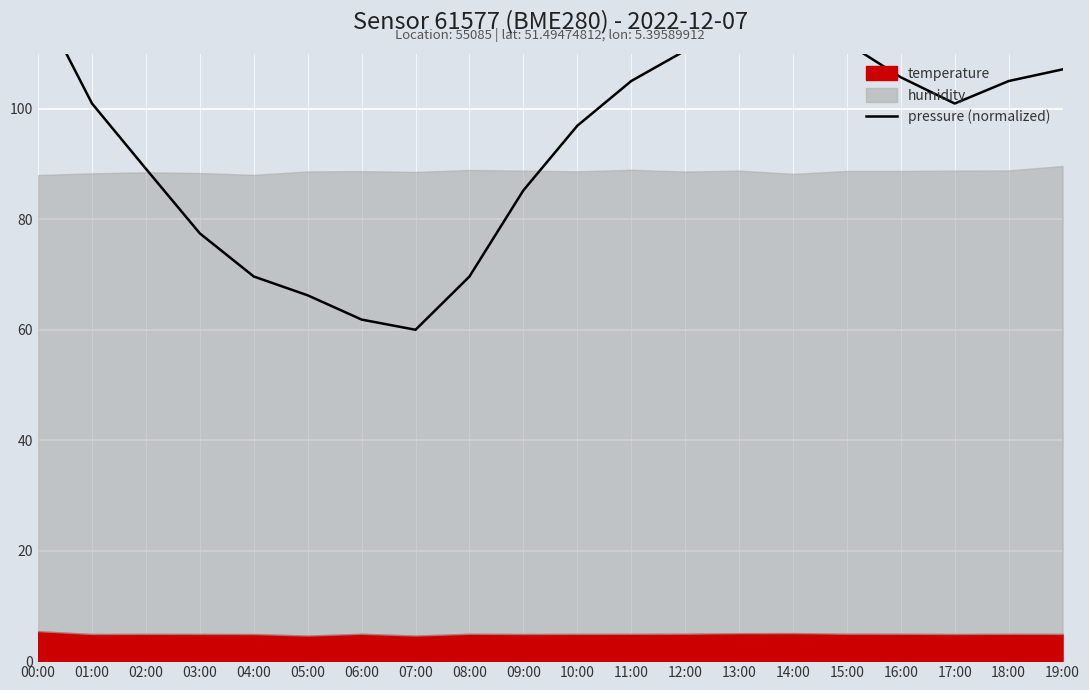

Reading left to right, list all the values displayed in this chart.

00:00=120.0	01:00=101.0	02:00=89.1	03:00=77.4	04:00=69.6	05:00=66.2	06:00=61.8	07:00=60.0	08:00=69.6	09:00=85.2	10:00=96.9	11:00=105.0	12:00=110.5	13:00=116.6	14:00=120.0	15:00=111.9	16:00=105.7	17:00=101.0	18:00=105.0	19:00=107.2